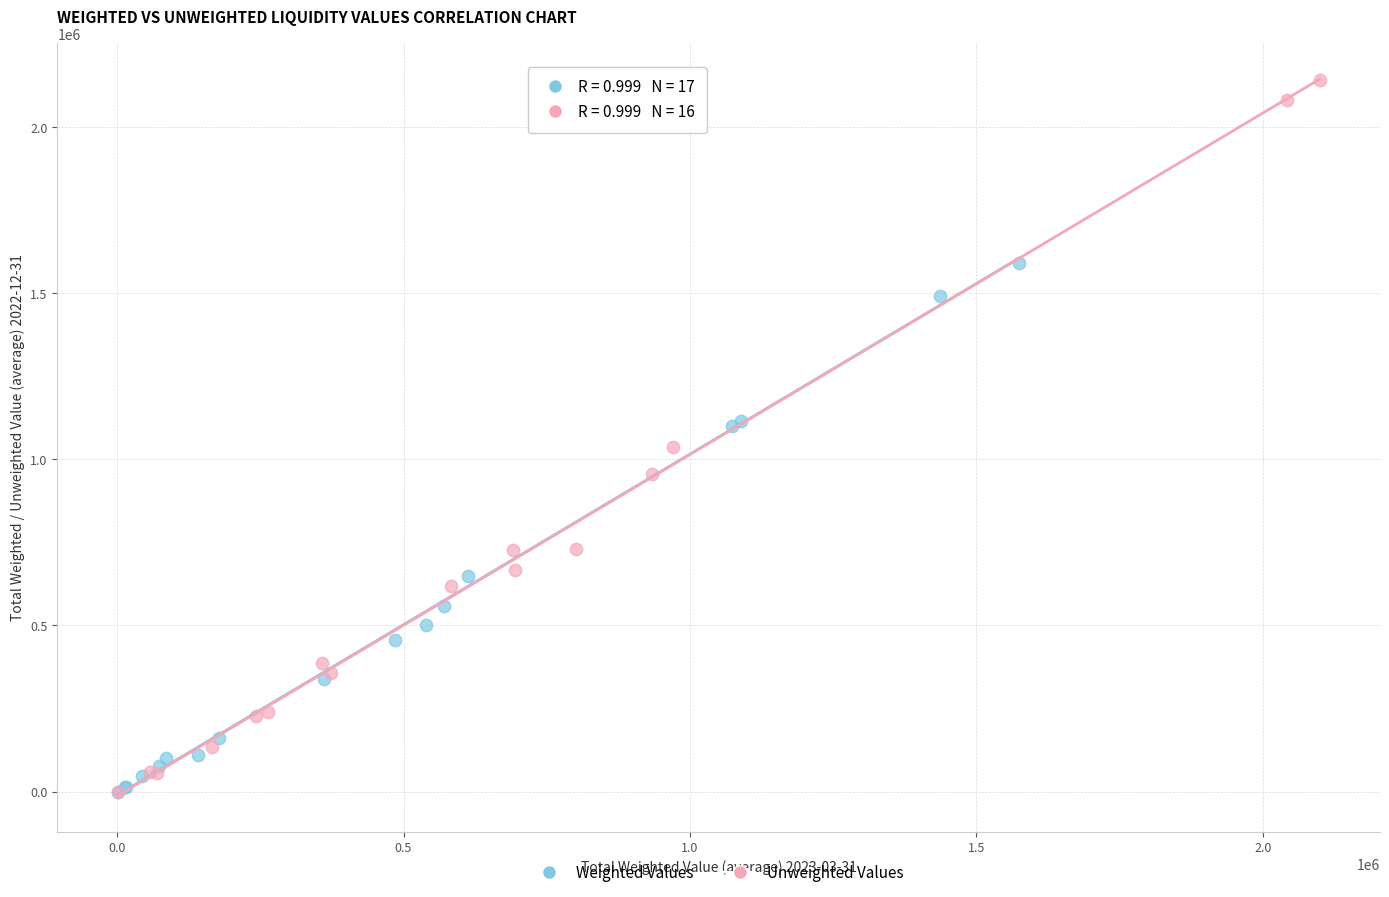

Which series has the largest Y range (max minus min)?

Unweighted Values